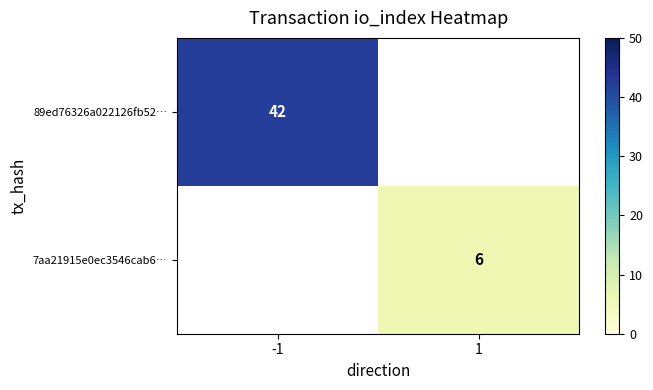

Is it true that 7aa21915e0ec3546cab6… equals 10 at 1?

False